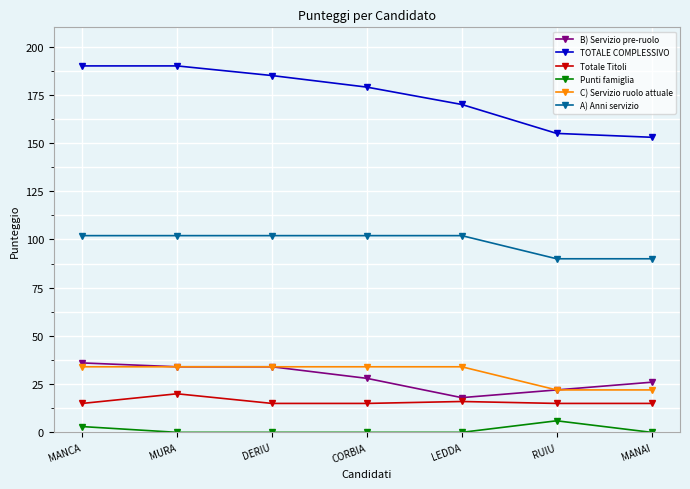

Which series has the largest total across all categories?

TOTALE COMPLESSIVO